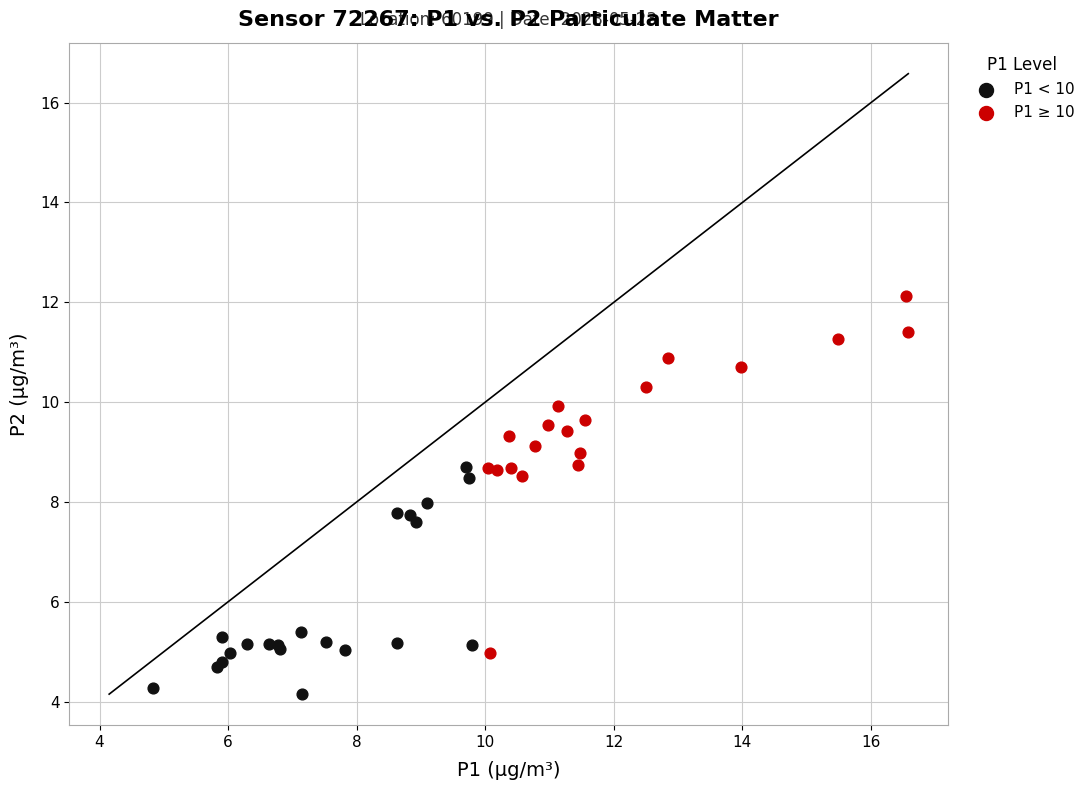

Which series reaches the maximum Y coordinate?

P1 ≥ 10